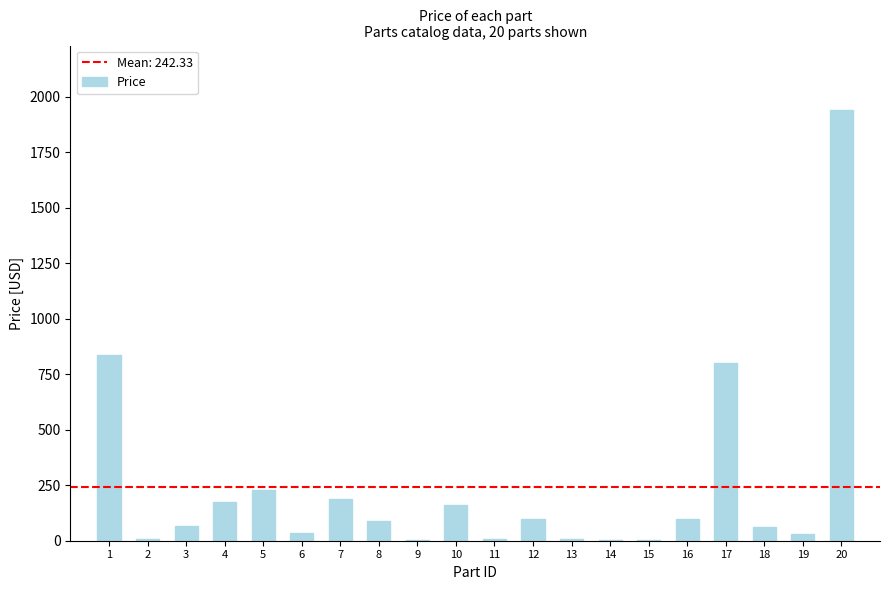

Between 13 and 8, which is larger?

8